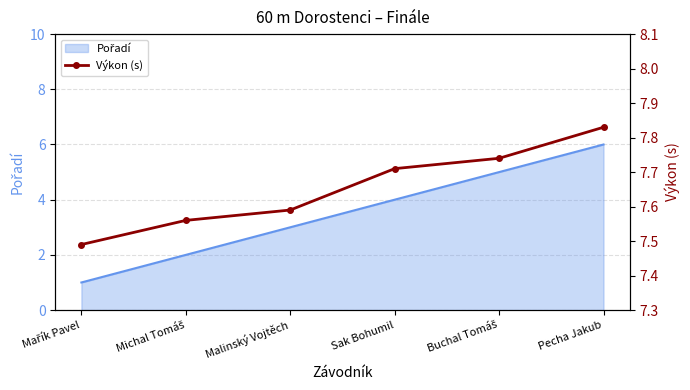

Reading left to right, transcribe all the data shown in this chart.

7.5	7.6	7.6	7.7	7.7	7.8